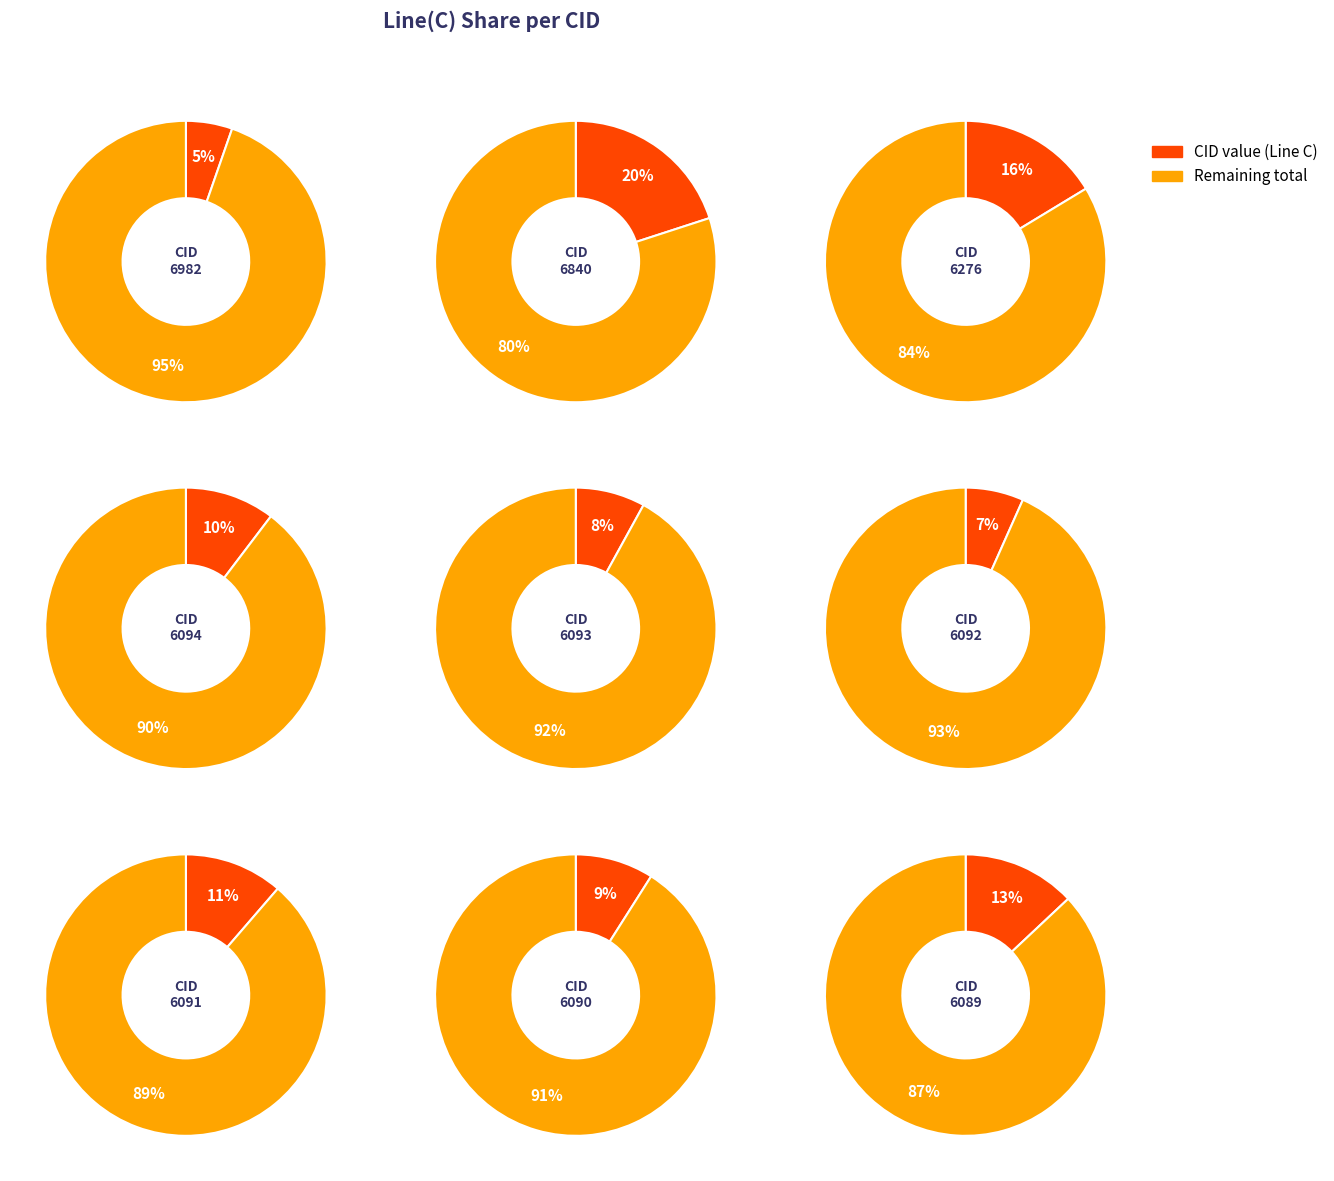

Count the number of slices in the pie.

9